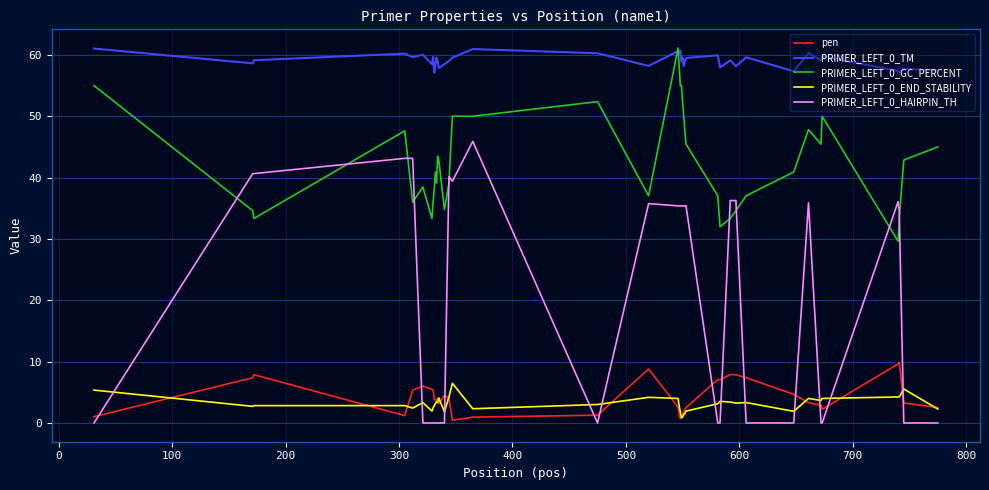

True or false: PRIMER_LEFT_0_HAIRPIN_TH and PRIMER_LEFT_0_TM cross at least once.

False